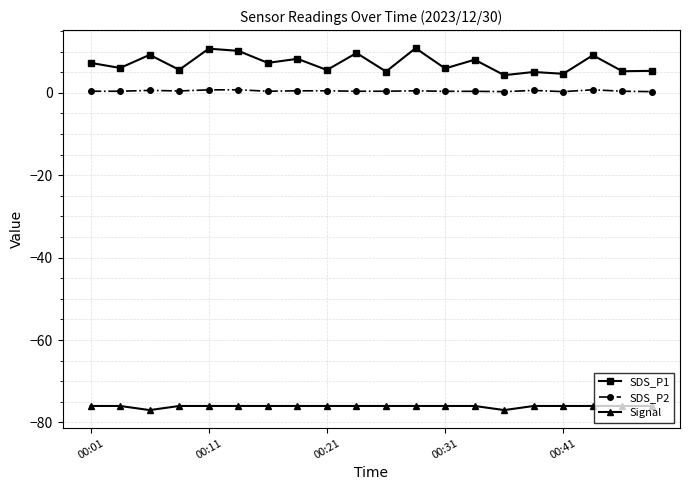

True or false: Signal and SDS_P1 intersect in this chart.

False